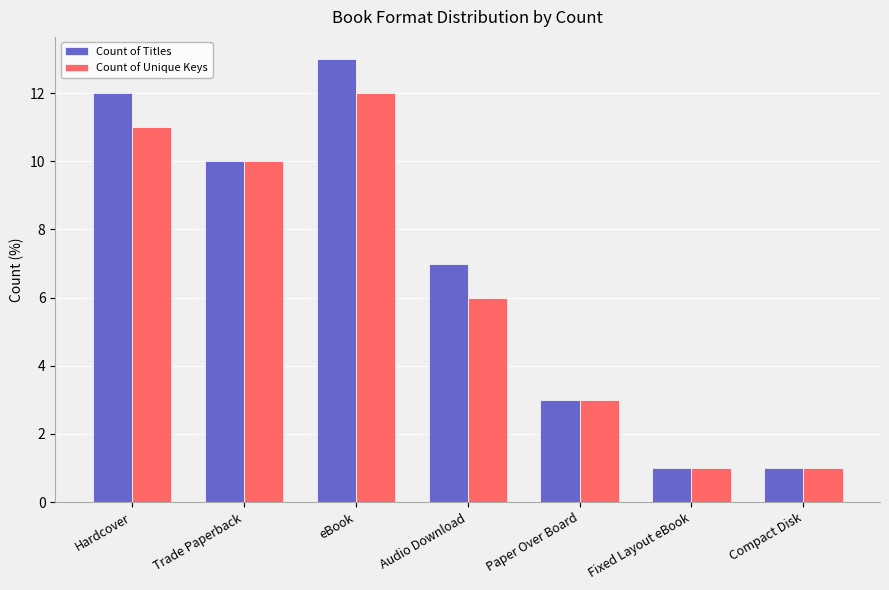

List the series in order of their peak value, lowest first.

Count of Unique Keys, Count of Titles